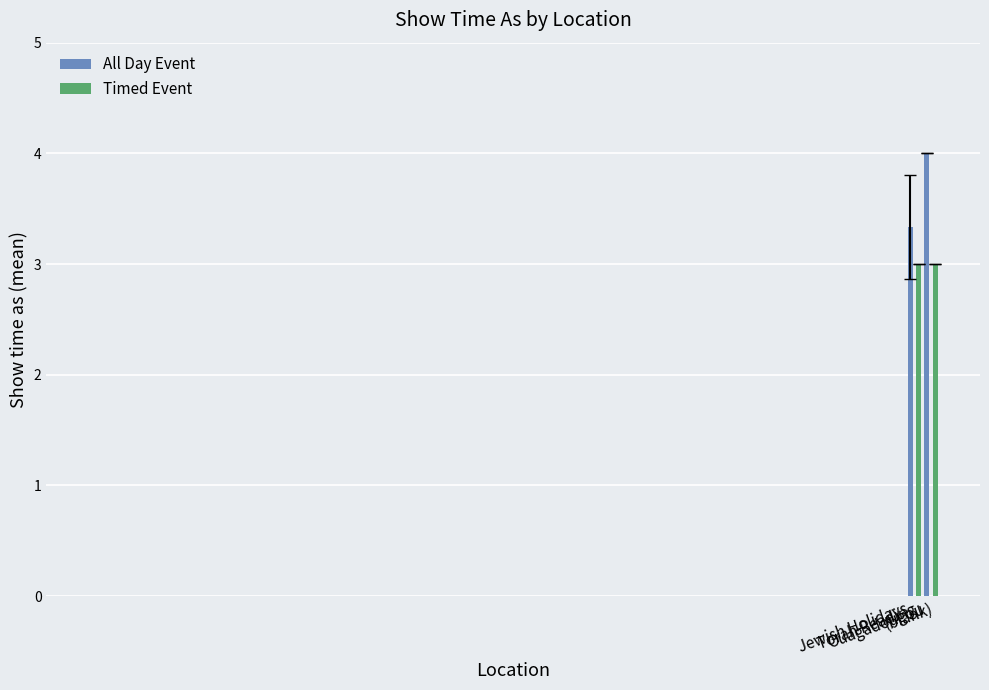

List the labels in order of value, smallest first.

Torah Reading, (blank), Jewish Holidays, Ouagadougou